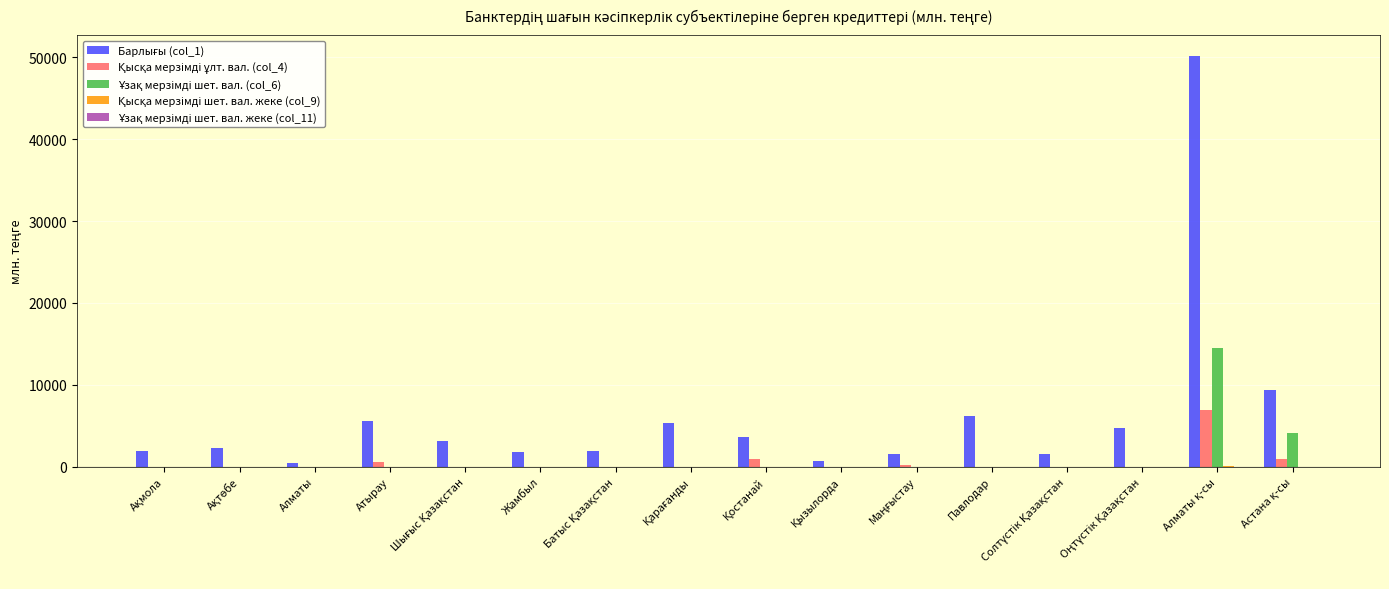

What is the greatest value displayed?

50198.7